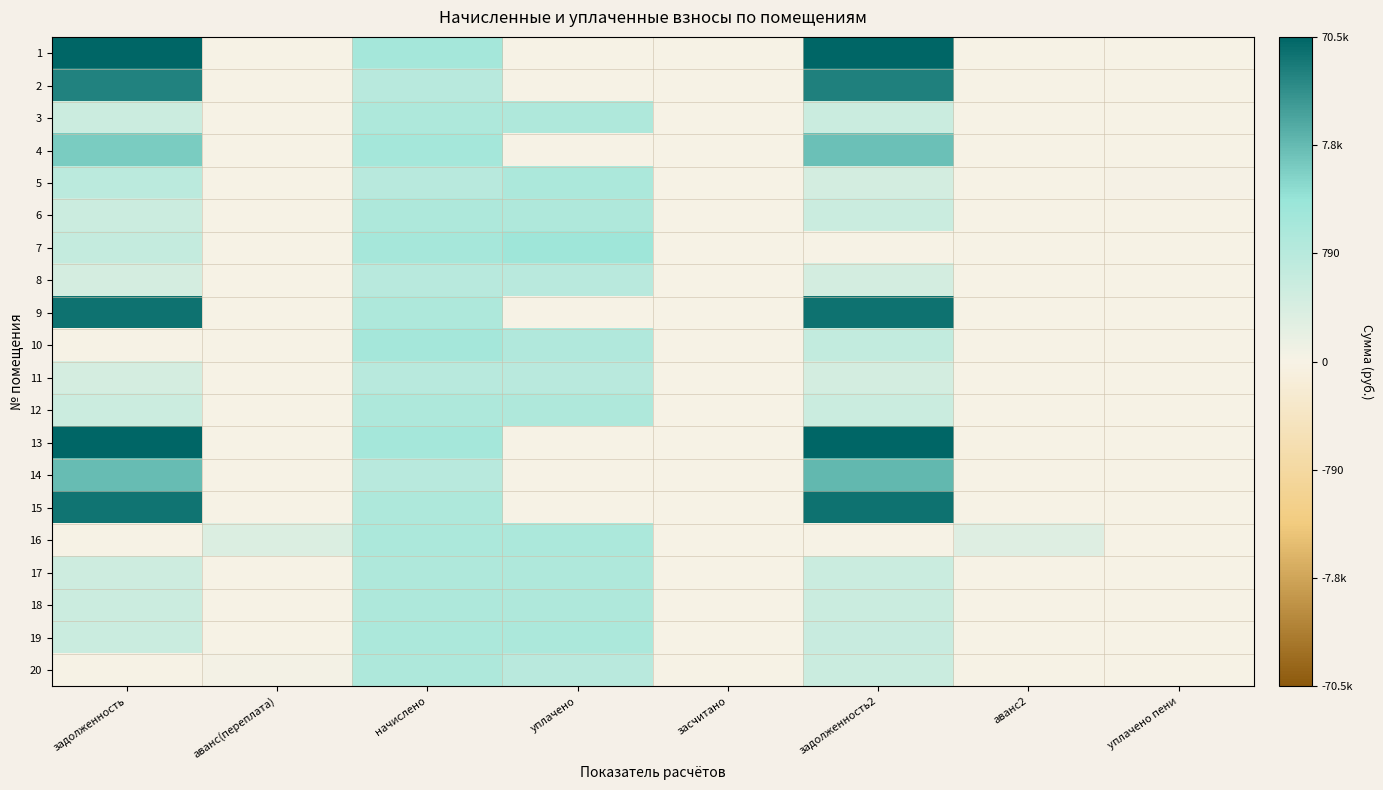

Reading right to left, what are all the values shown in this chart?

1: уплачено пени=0.0	аванс2=0.0	задолженность2=6.6	засчитано=0.0	уплачено=0.0	начислено=2.8	аванс(переплата)=0.0	задолженность=6.5
2: уплачено пени=0.0	аванс2=0.0	задолженность2=5.9	засчитано=0.0	уплачено=0.0	начислено=2.2	аванс(переплата)=0.0	задолженность=5.8
3: уплачено пени=0.0	аванс2=0.0	задолженность2=1.6	засчитано=0.0	уплачено=2.5	начислено=2.5	аванс(переплата)=0.0	задолженность=1.5
4: уплачено пени=0.0	аванс2=0.0	задолженность2=4.2	засчитано=0.0	уплачено=0.0	начислено=2.8	аванс(переплата)=0.0	задолженность=3.9
5: уплачено пени=0.1	аванс2=0.0	задолженность2=1.3	засчитано=0.0	уплачено=2.6	начислено=2.2	аванс(переплата)=0.0	задолженность=2.1
6: уплачено пени=0.0	аванс2=0.0	задолженность2=1.6	засчитано=0.0	уплачено=2.5	начислено=2.5	аванс(переплата)=0.0	задолженность=1.5
7: уплачено пени=0.0	аванс2=0.0	задолженность2=0.0	засчитано=0.0	уплачено=3.1	начислено=2.8	аванс(переплата)=0.0	задолженность=1.7
8: уплачено пени=0.0	аванс2=0.0	задолженность2=1.3	засчитано=0.0	уплачено=2.1	начислено=2.2	аванс(переплата)=0.0	задолженность=1.2
9: уплачено пени=0.0	аванс2=0.0	задолженность2=6.2	засчитано=0.0	уплачено=0.0	начислено=2.5	аванс(переплата)=0.0	задолженность=6.2
10: уплачено пени=0.0	аванс2=0.0	задолженность2=1.8	засчитано=0.0	уплачено=2.4	начислено=2.8	аванс(переплата)=0.0	задолженность=0.0
11: уплачено пени=0.0	аванс2=0.0	задолженность2=1.3	засчитано=0.0	уплачено=2.1	начислено=2.2	аванс(переплата)=0.0	задолженность=1.2
12: уплачено пени=0.0	аванс2=0.0	задолженность2=1.6	засчитано=0.0	уплачено=2.5	начислено=2.5	аванс(переплата)=0.0	задолженность=1.5
13: уплачено пени=0.0	аванс2=0.0	задолженность2=6.6	засчитано=0.0	уплачено=0.0	начислено=2.8	аванс(переплата)=0.0	задолженность=6.5
14: уплачено пени=0.0	аванс2=0.0	задолженность2=4.4	засчитано=0.0	уплачено=0.0	начислено=2.2	аванс(переплата)=0.0	задолженность=4.3
15: уплачено пени=0.0	аванс2=0.0	задолженность2=6.2	засчитано=0.0	уплачено=0.0	начислено=2.5	аванс(переплата)=0.0	задолженность=6.2
16: уплачено пени=0.0	аванс2=0.8	задолженность2=0.0	засчитано=0.0	уплачено=2.6	начислено=2.6	аванс(переплата)=0.9	задолженность=0.0
17: уплачено пени=0.0	аванс2=0.0	задолженность2=1.6	засчитано=0.0	уплачено=2.5	начислено=2.5	аванс(переплата)=0.0	задолженность=1.5
18: уплачено пени=0.0	аванс2=0.0	задолженность2=1.6	засчитано=0.0	уплачено=2.5	начислено=2.5	аванс(переплата)=0.0	задолженность=1.5
19: уплачено пени=0.0	аванс2=0.0	задолженность2=1.6	засчитано=0.0	уплачено=2.6	начислено=2.6	аванс(переплата)=0.0	задолженность=1.6
20: уплачено пени=0.0	аванс2=0.0	задолженность2=1.6	засчитано=0.0	уплачено=2.1	начислено=2.5	аванс(переплата)=0.1	задолженность=0.0